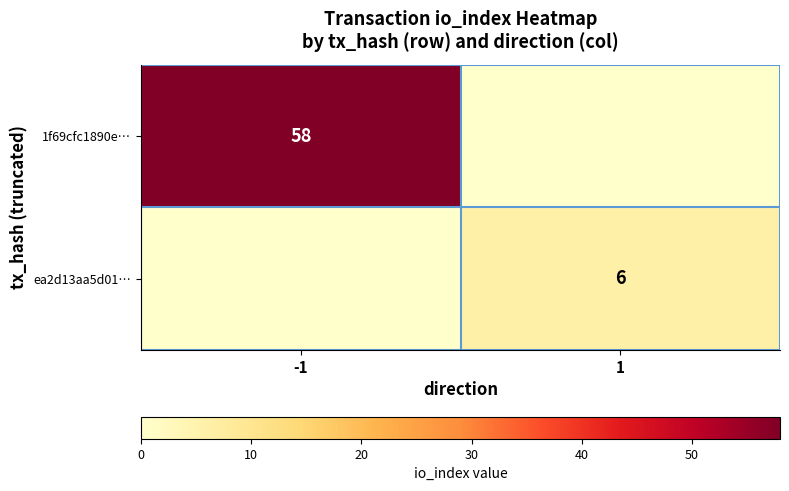

The 1f69cfc1890e… series shows 58 at -1. True or false?

True